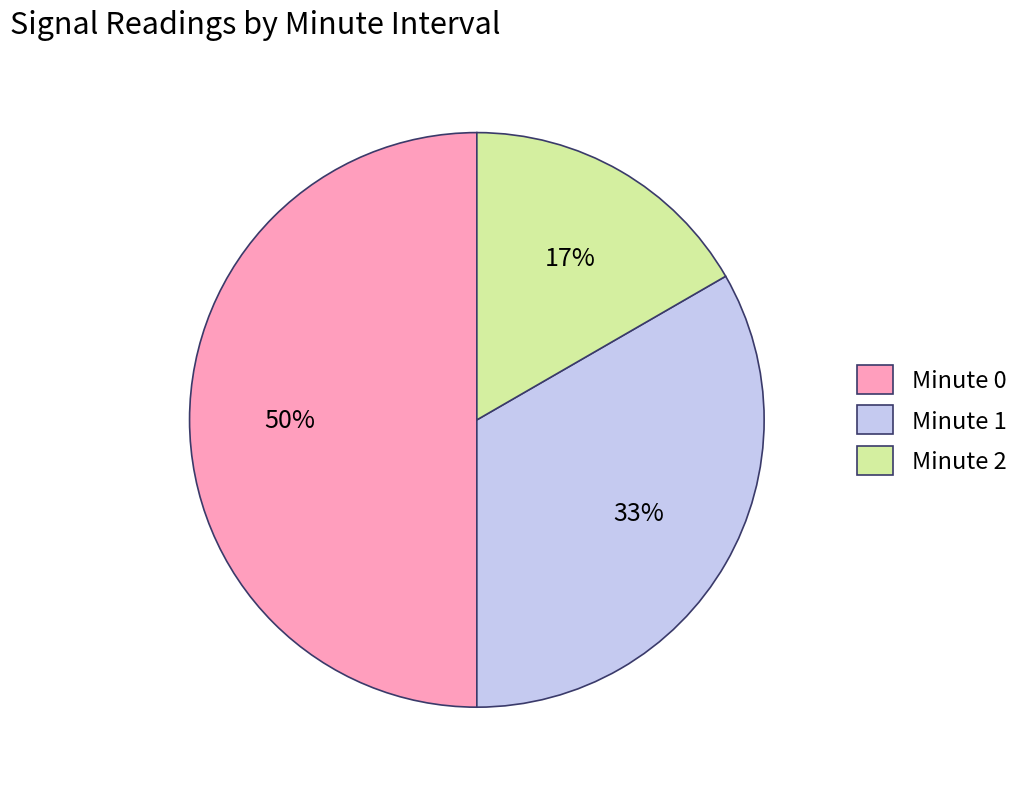

Count the number of slices in the pie.

3